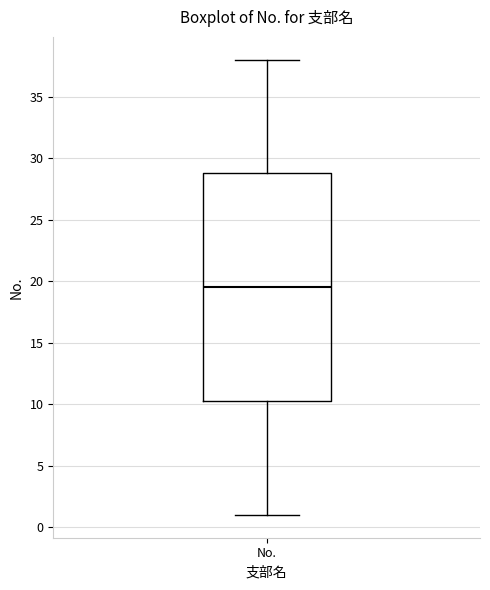

Read this box plot against the y-axis: the position of the median line, the range covered by the box, and the ends of both whiskers. The values are not printed on the chart, so give them approximately, as read against the axis.

median 19.5, box 10.5 to 29.0, whiskers 1.0 to 38.0